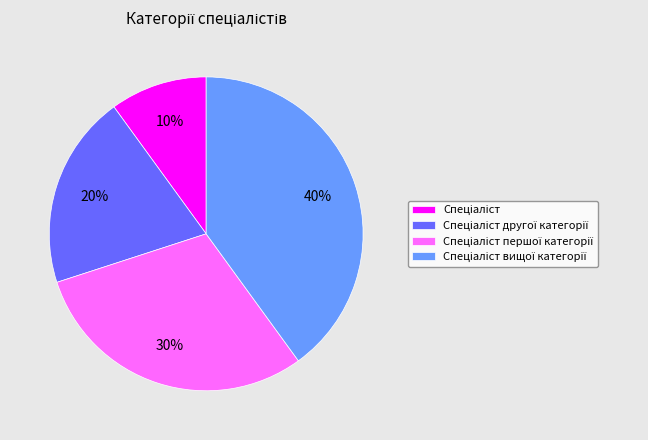

To the nearest percent, what is the difference between the largest and smallest slice percentages?

30%